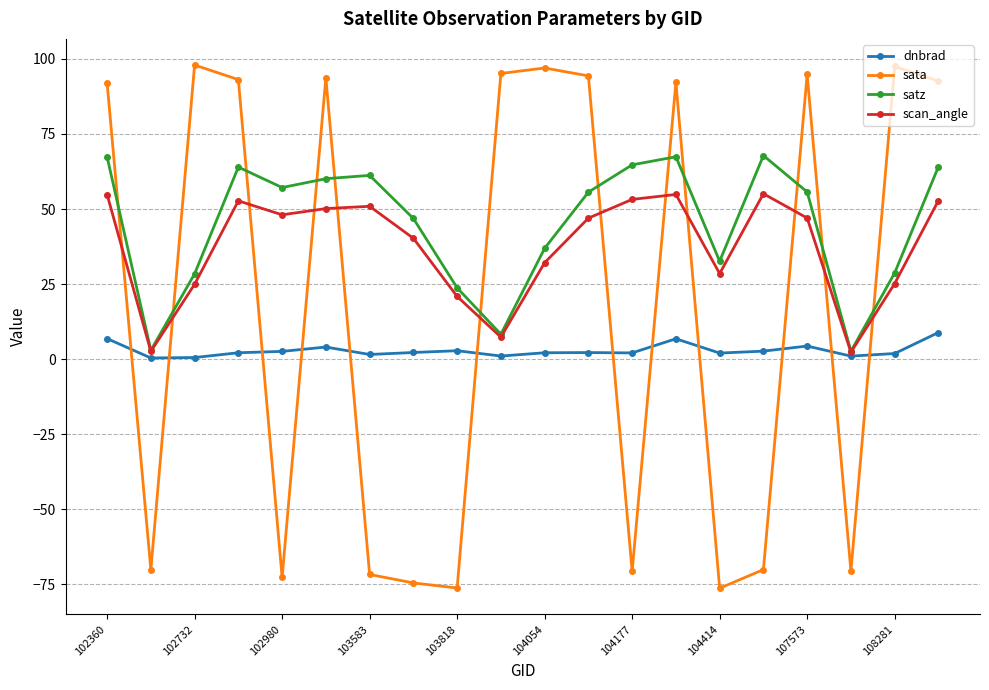

Which series has the widest spread of values?

sata